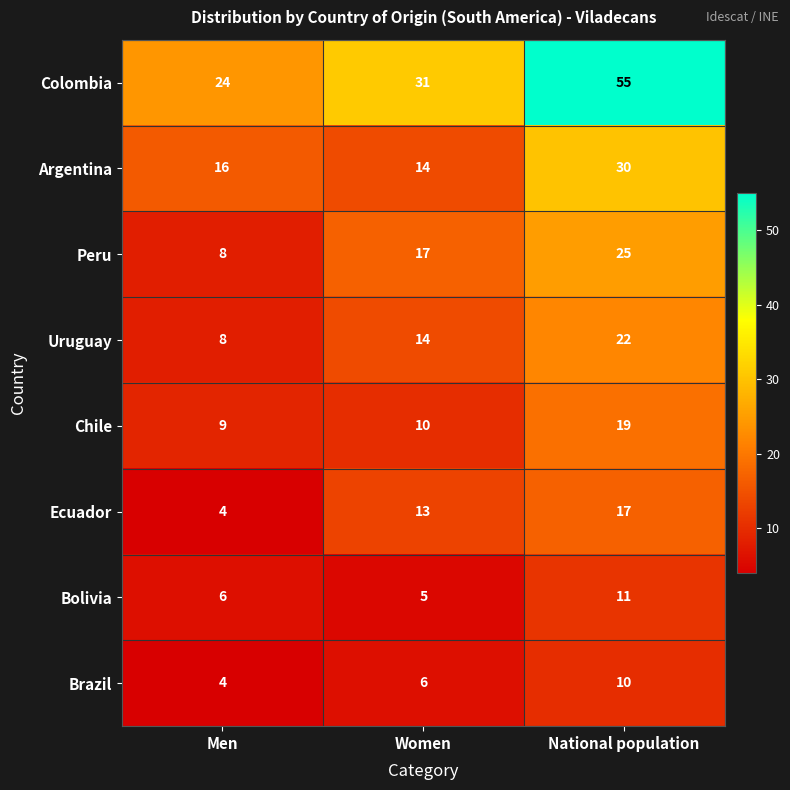

Which series has the largest total across all categories?

Colombia